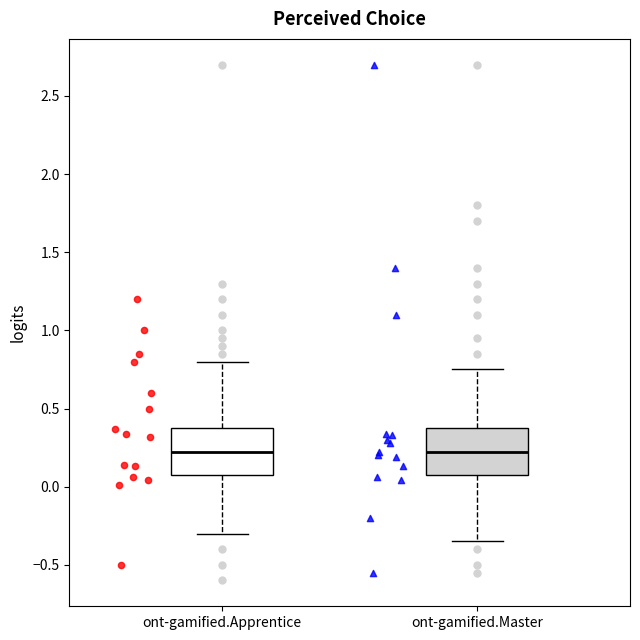

Reading left to right, transcribe this box plot: for each box, give where its median line is, the range the box spans, and where its two whiskers end, as read against the y-axis. The values are not printed on the chart, so give them approximately, as read against the axis.

ont-gamified.Apprentice: median 0.25, box 0.10 to 0.35, whiskers -0.30 to 0.80
ont-gamified.Master: median 0.25, box 0.10 to 0.35, whiskers -0.35 to 0.75